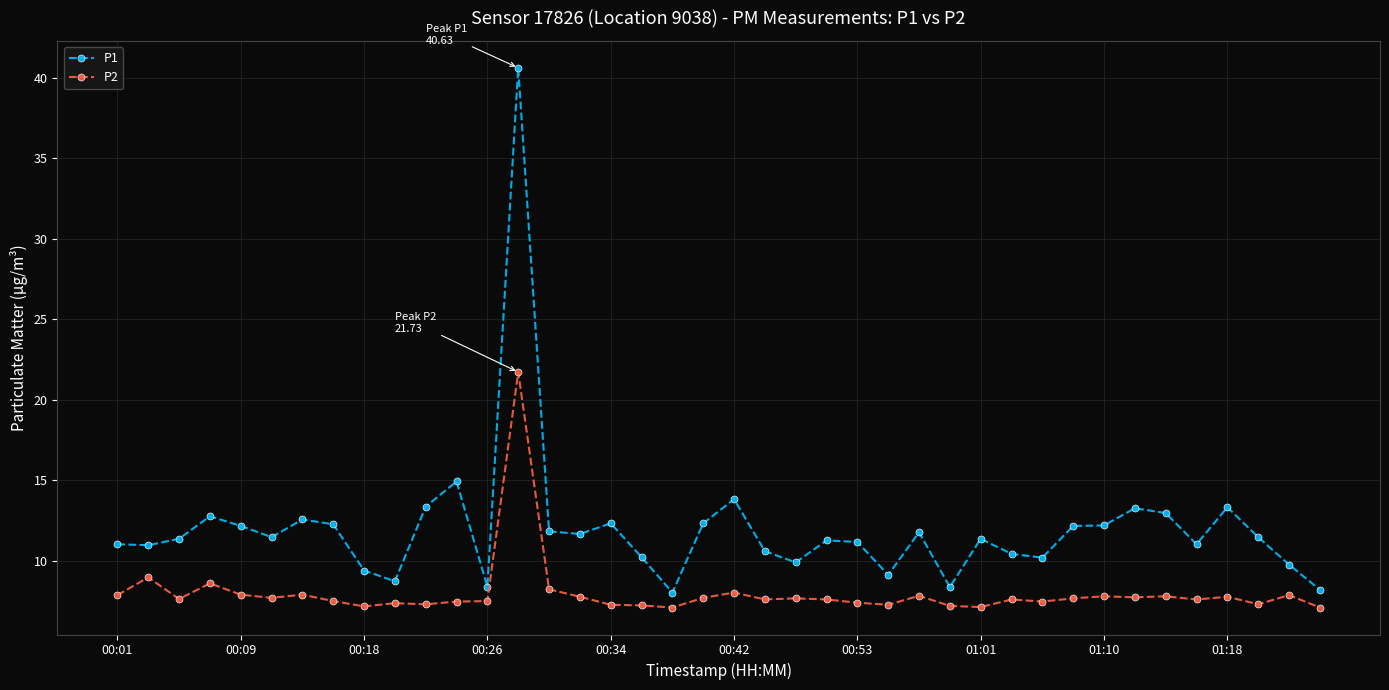

Which series has the widest spread of values?

P1